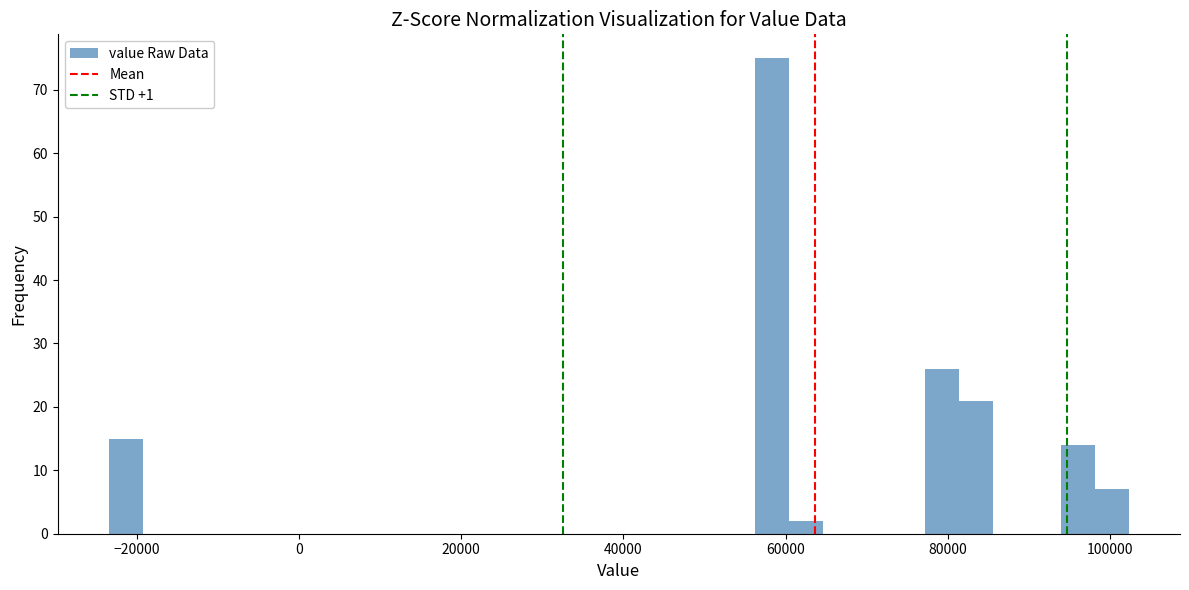

Read against the x-axis, roughly where is the centre of the tallest bar?

58000